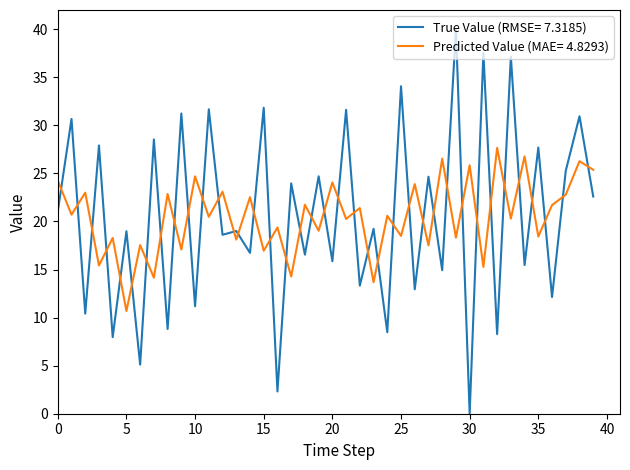

Which series has the largest range (max minus min)?

True Value (RMSE= 7.3185)